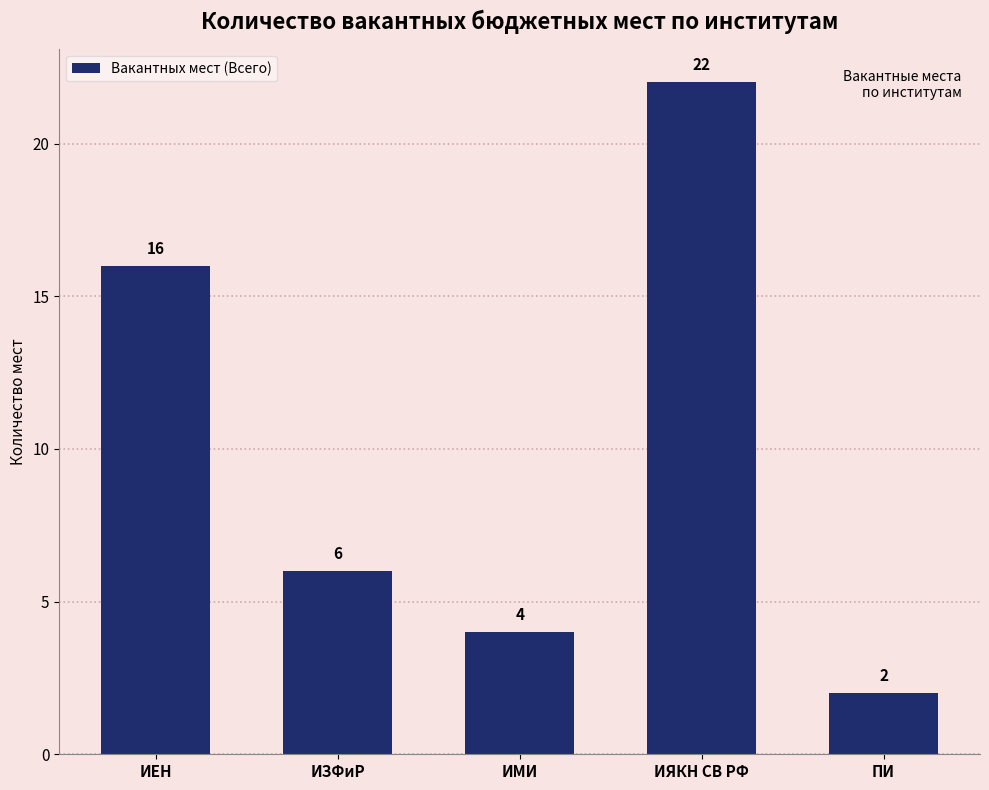

Approximately how many times larger is the value at ПИ compared to ИЗФиР?

0.3